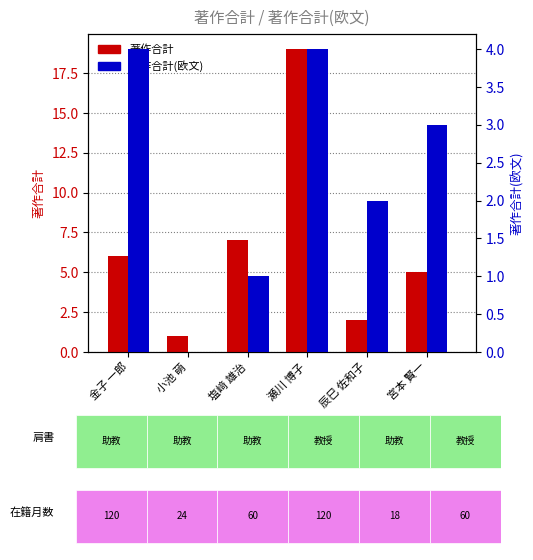

What is the sum of all 著作合計 values?

40